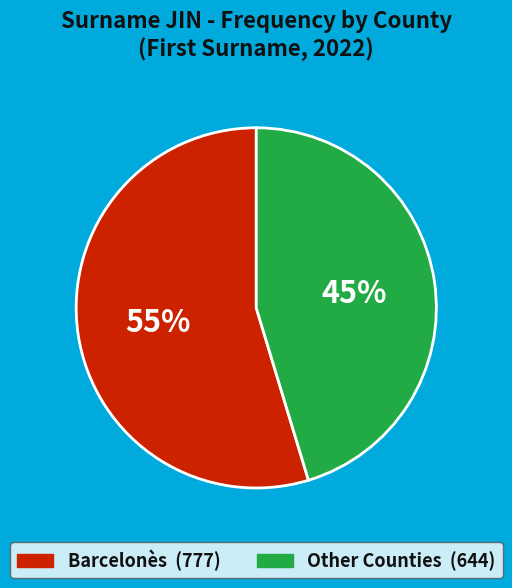

How many segments does this pie chart have?

2